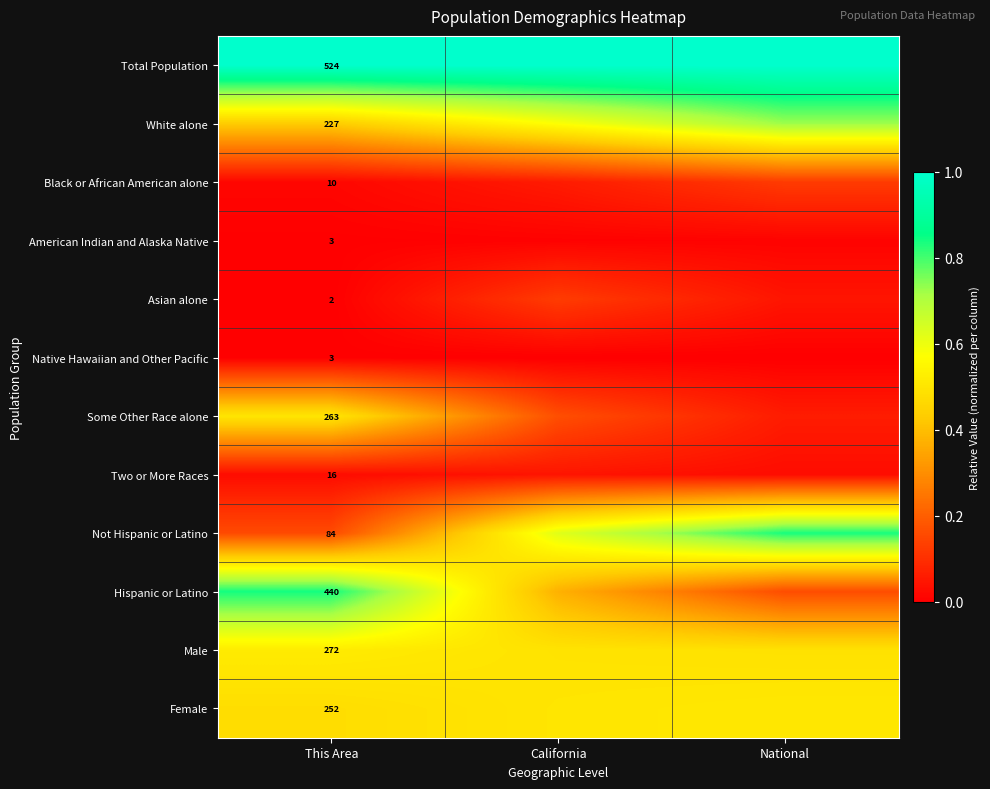

Is the value of Some Other Race alone at This Area greater than the value of White alone at This Area?

Yes